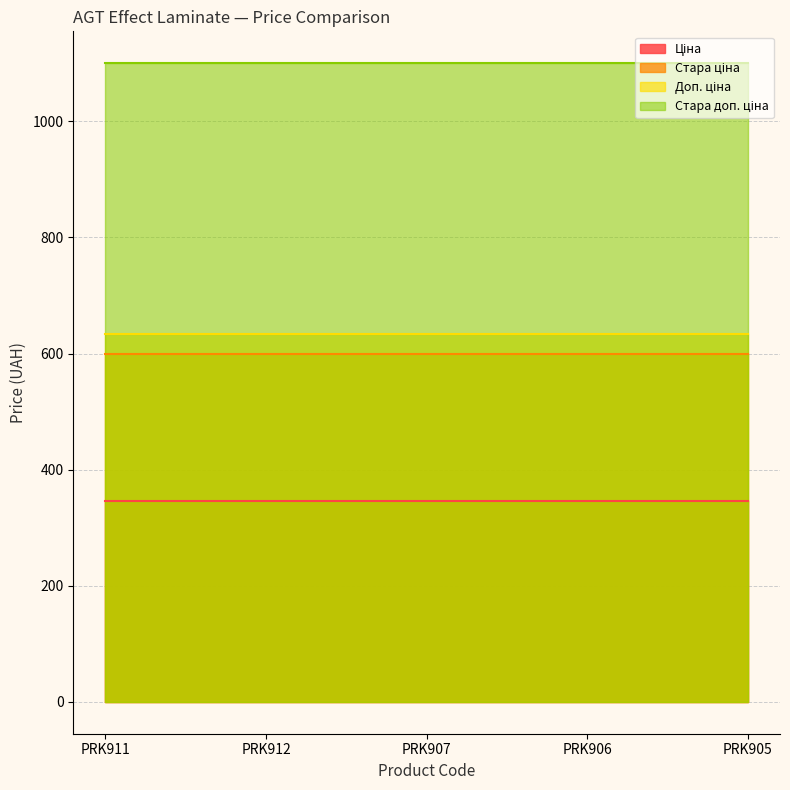

Where is Ціна nearest to the value 345?

PRK911